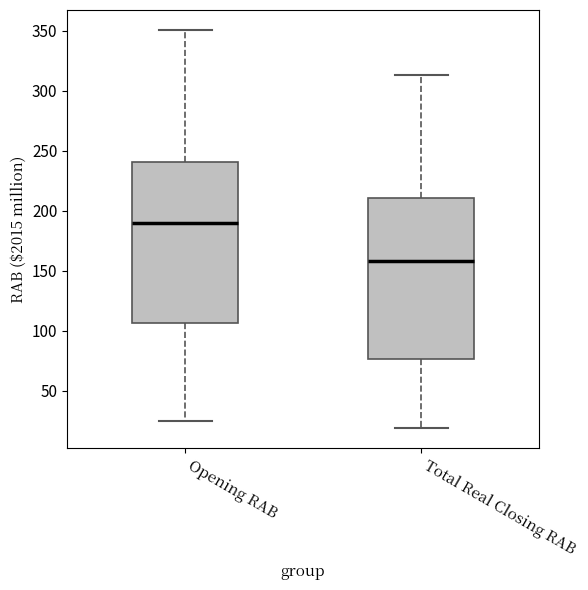

Where does the lower whisker of the box for Total Real Closing RAB end on the y-axis? The values are not printed on the chart, so give them approximately, as read against the axis.

20